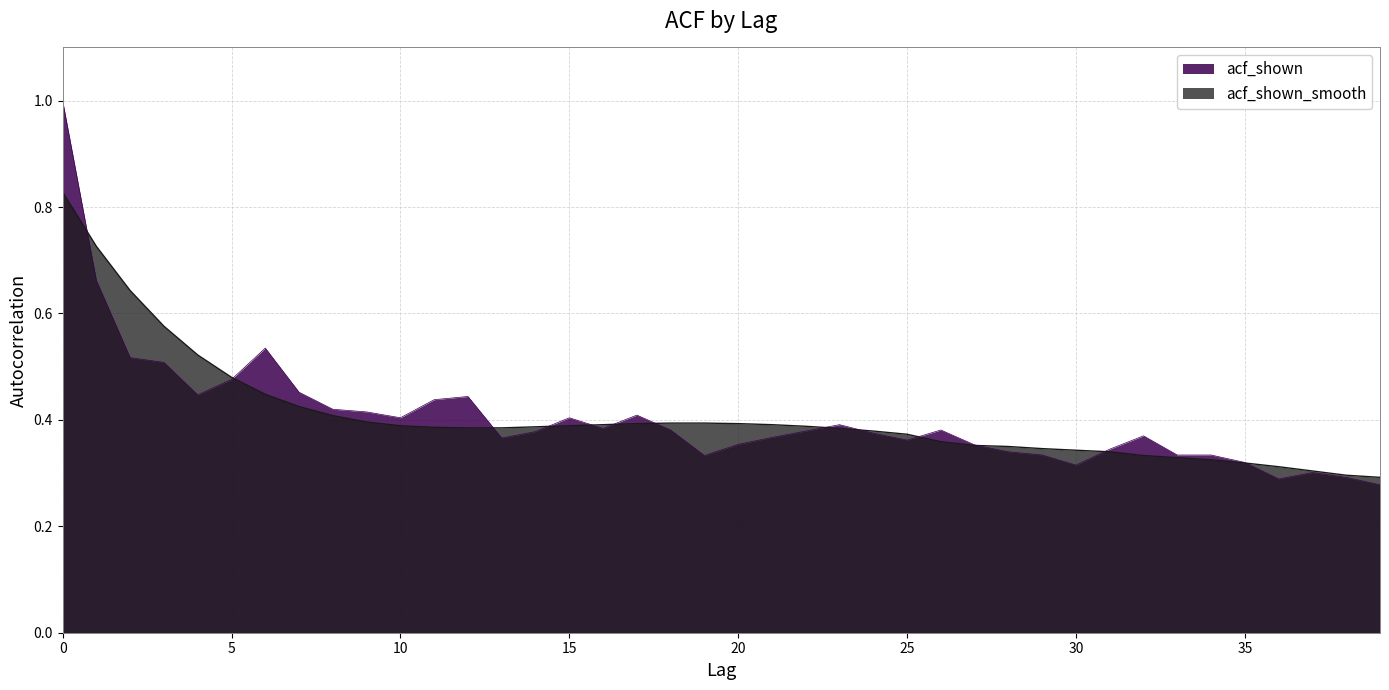

How many times do acf_shown and acf_shown_smooth cross each other?

13